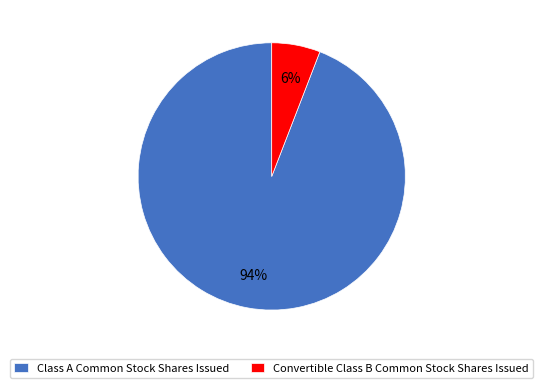

Count the number of slices in the pie.

2